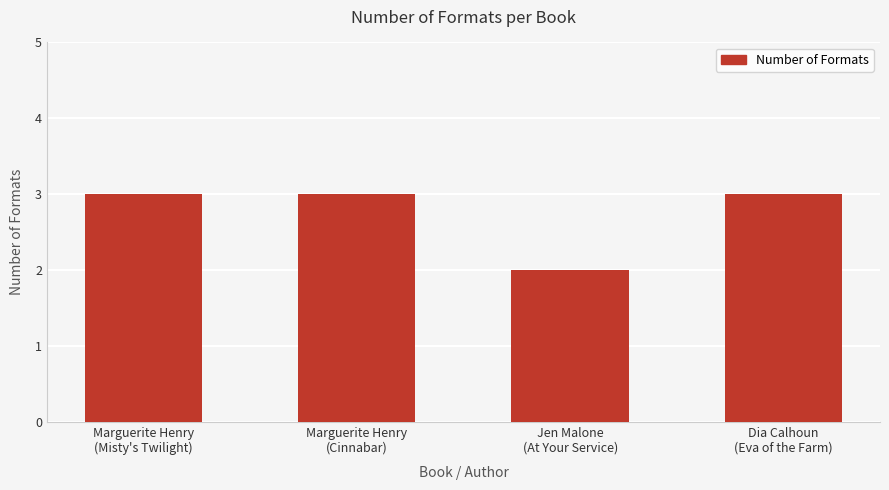

The value at Dia Calhoun
(Eva of the Farm) is 1. True or false?

False